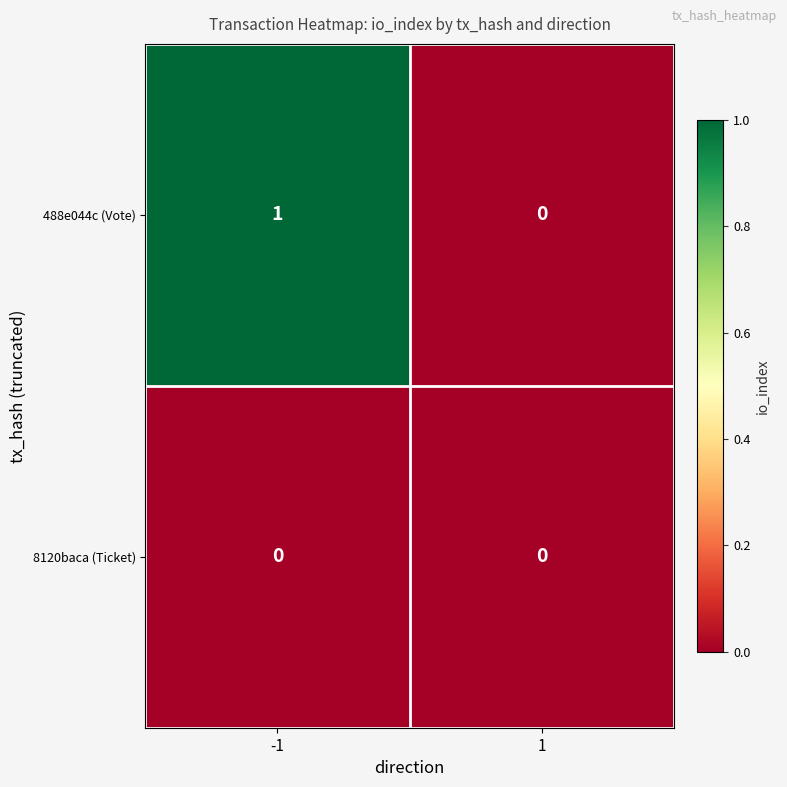

What is the maximum value shown in the chart?

1